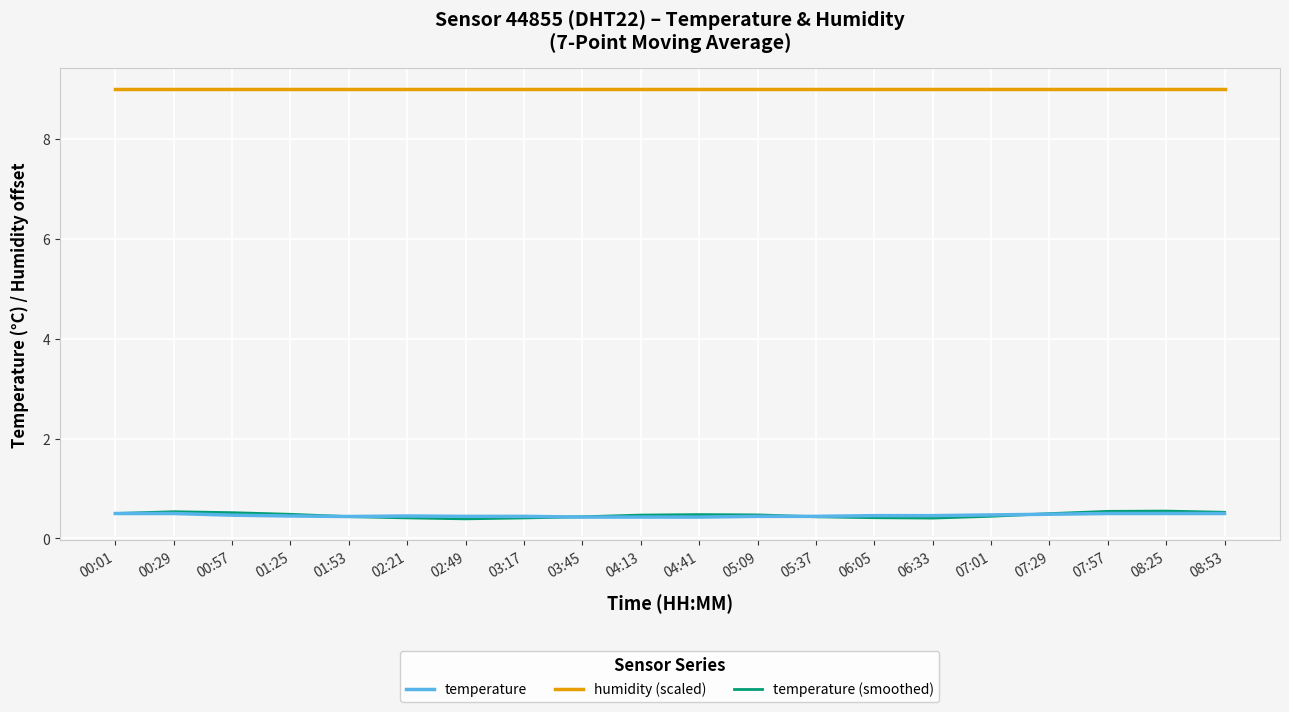

Which series has the largest total across all categories?

humidity (scaled)